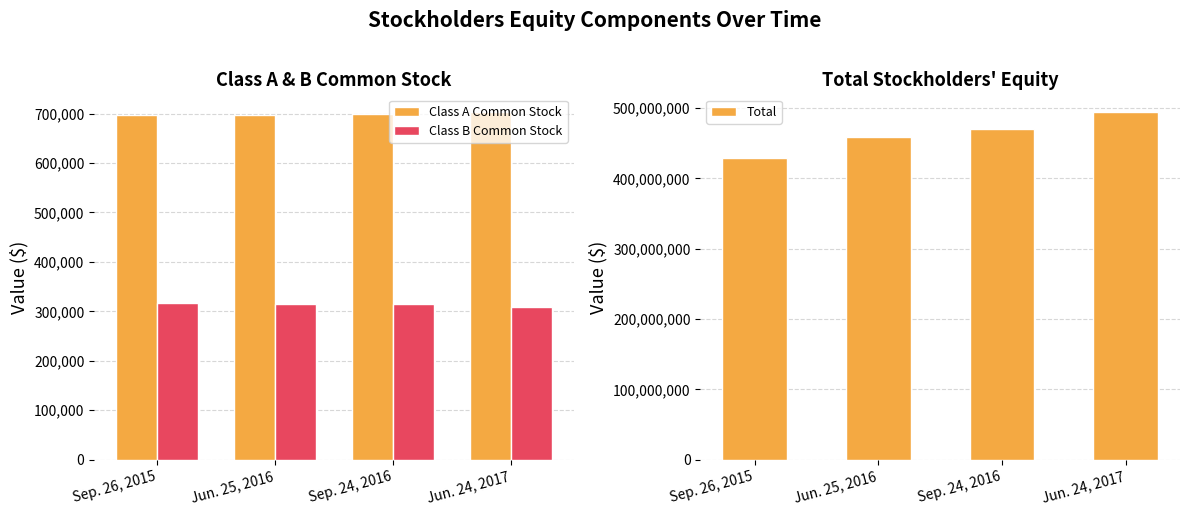

What are all the series names shown in the legend?

Class A Common Stock, Class B Common Stock, Total